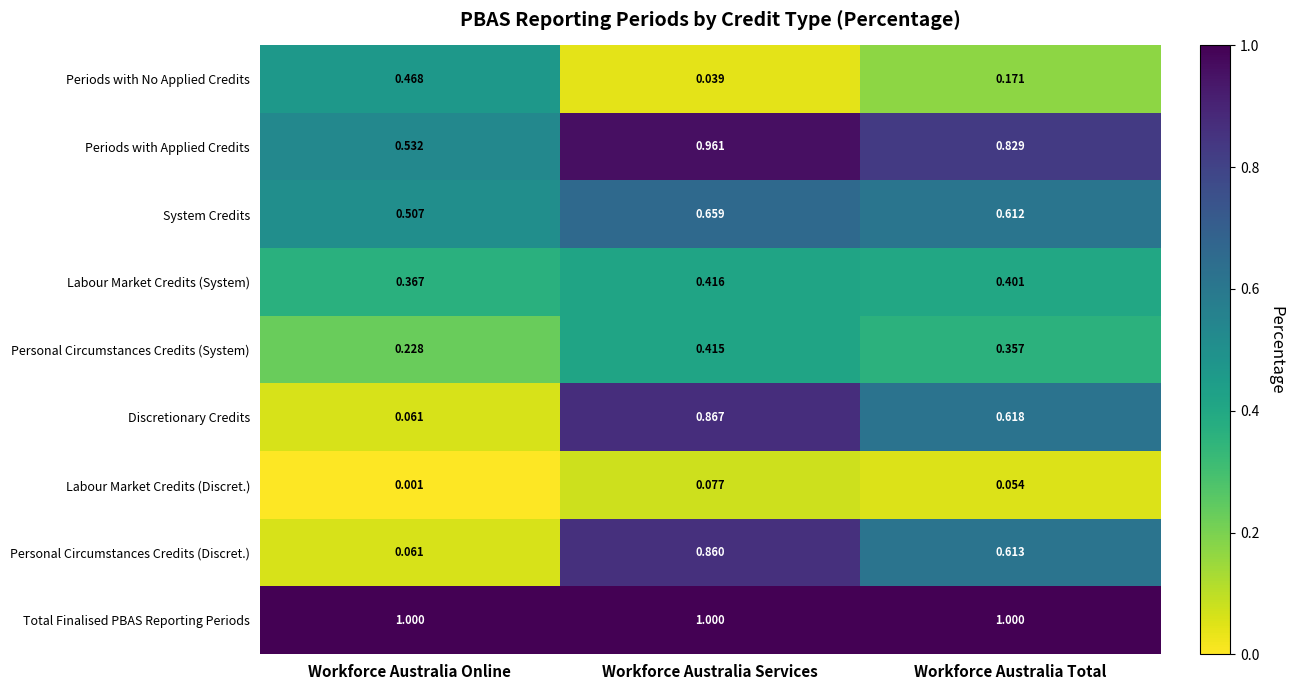

At which category is the sum across all series the highest?

Workforce Australia Services